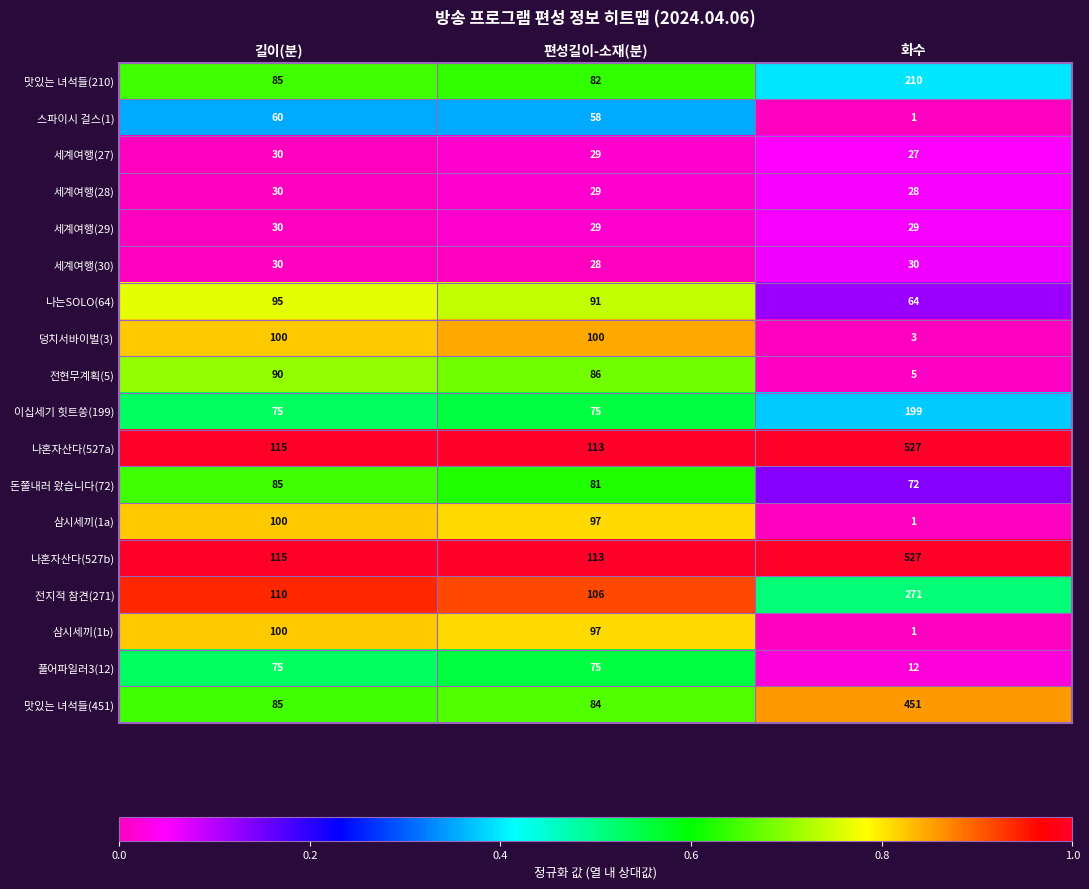

At which category is the sum across all series the highest?

화수